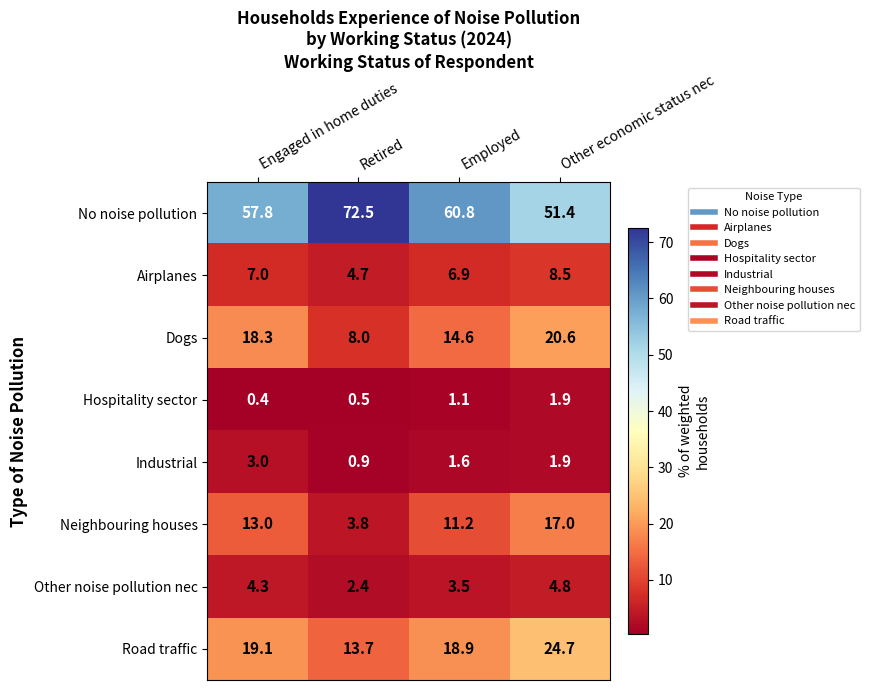

At how many categories does at least one series exceed 56?

3